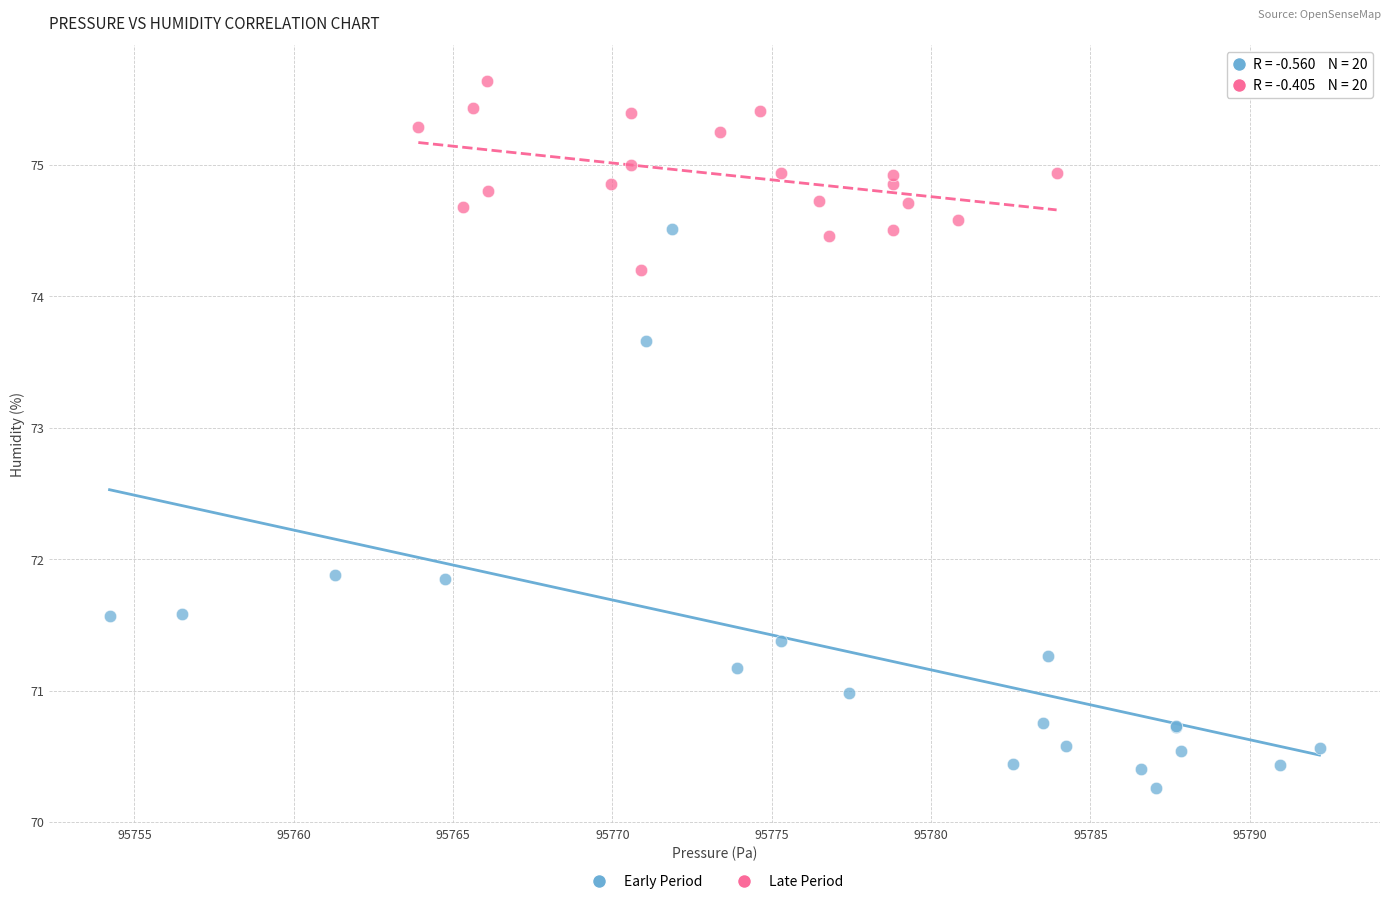

What are all the series names shown in the legend?

Early Period, Late Period